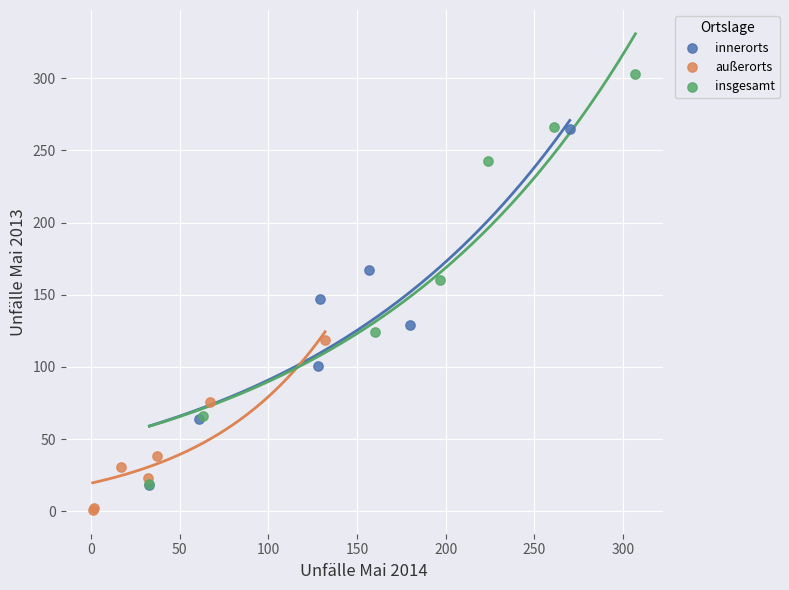

Which series has the largest Y range (max minus min)?

insgesamt